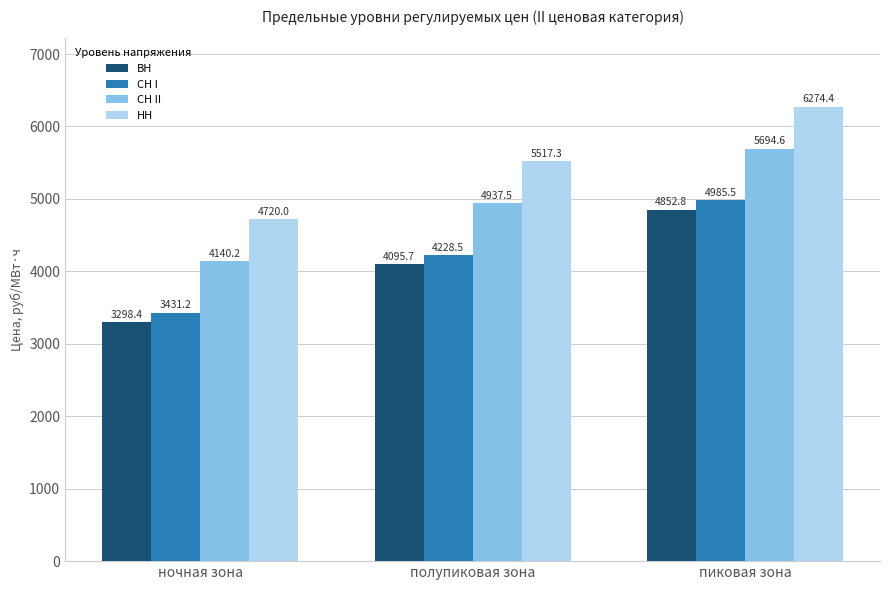

Which category has the lowest value in the ВН series?

ночная зона